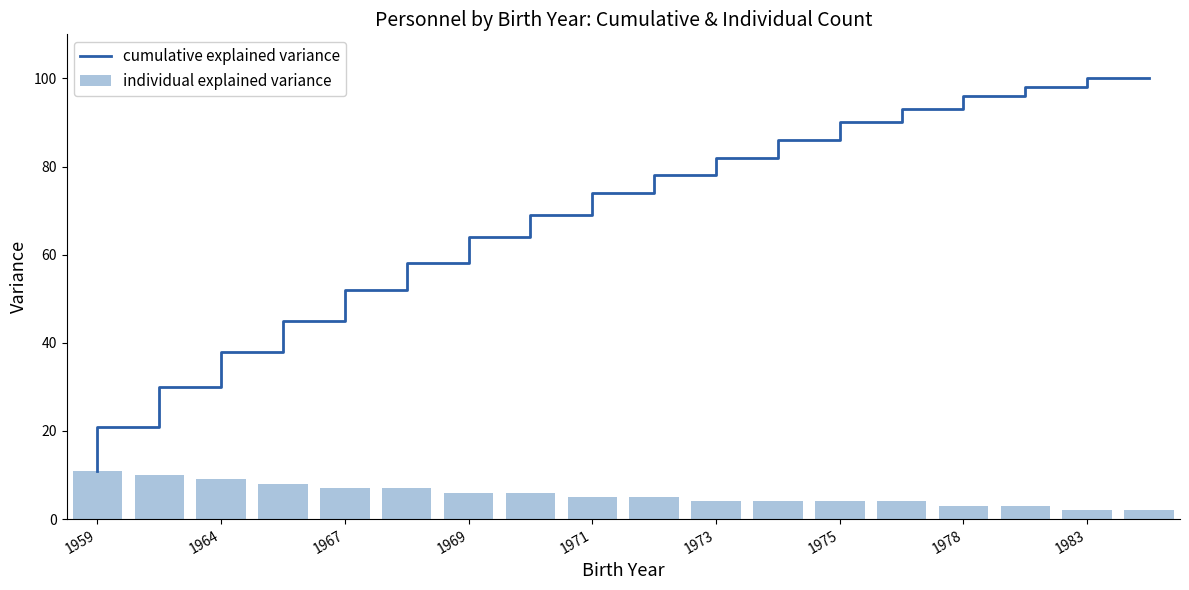

How many data points in cumulative explained variance are above 74?

8